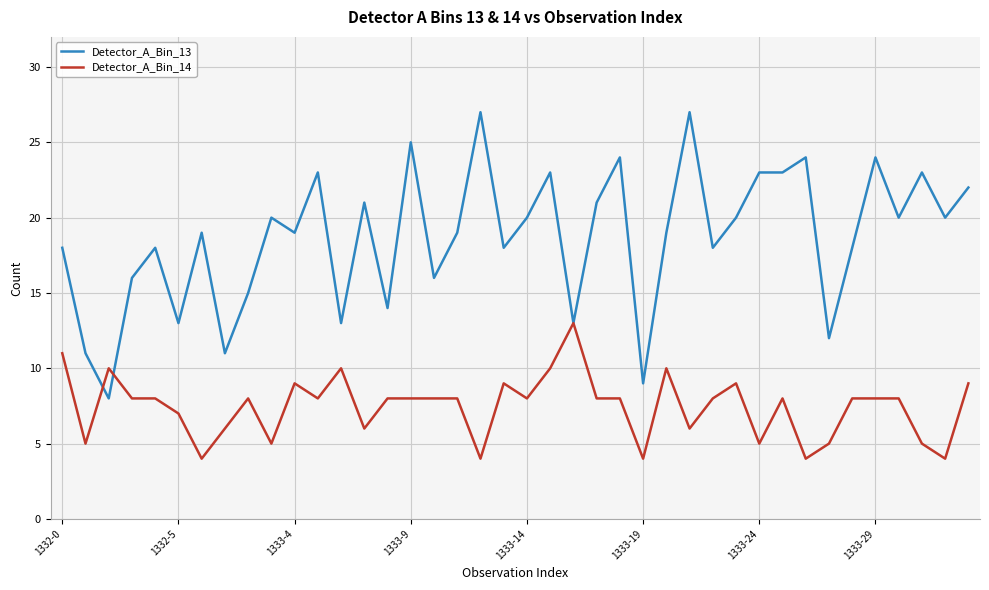

Which series has the largest range (max minus min)?

Detector_A_Bin_13